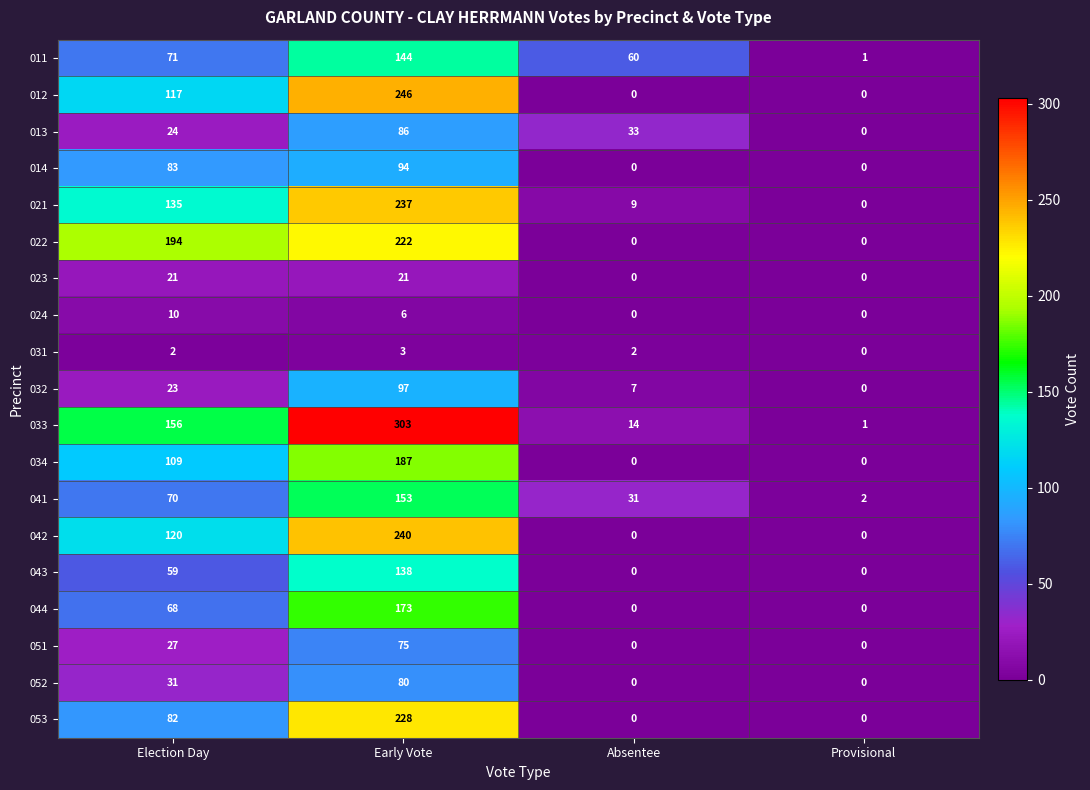

How many categories are shown in the chart?

4